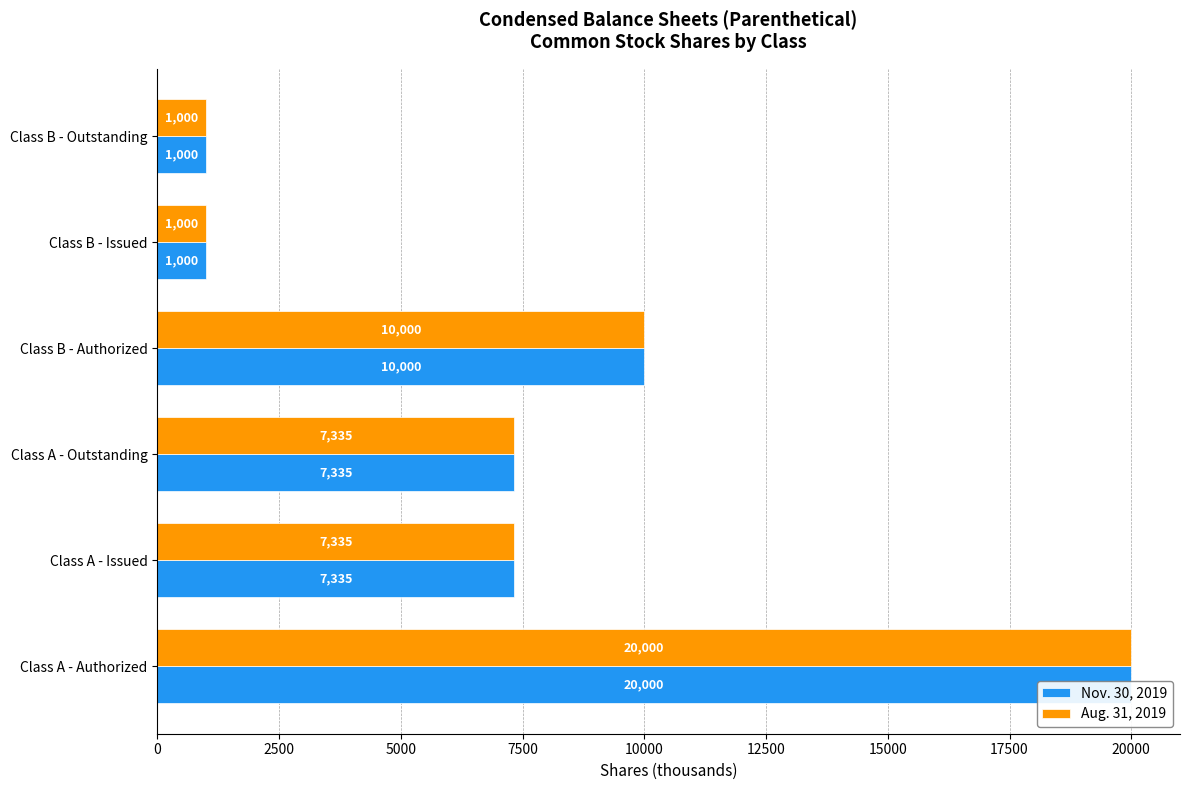

Rank the series by their maximum value, from highest to lowest.

Nov. 30, 2019, Aug. 31, 2019